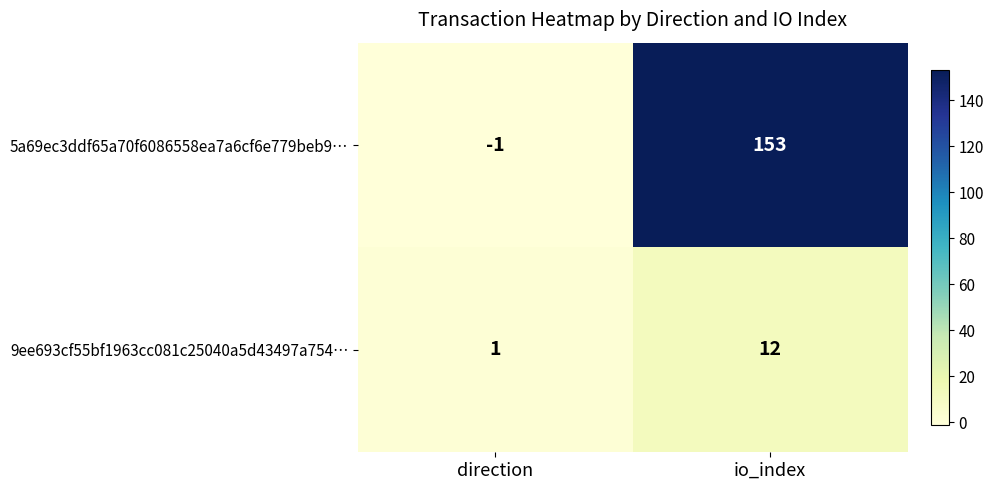

Count the number of data series in this chart.

2